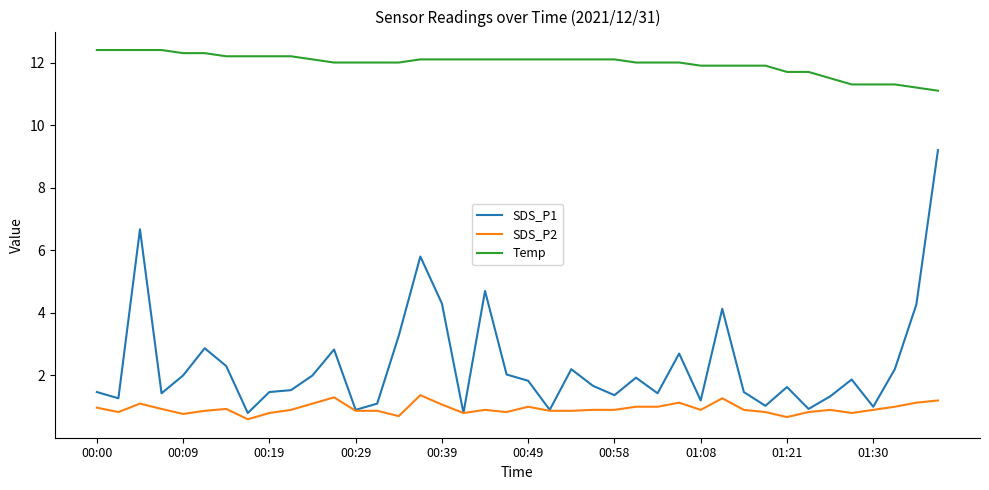

What is the difference between the maximum and minimum values in the Temp series?

1.3